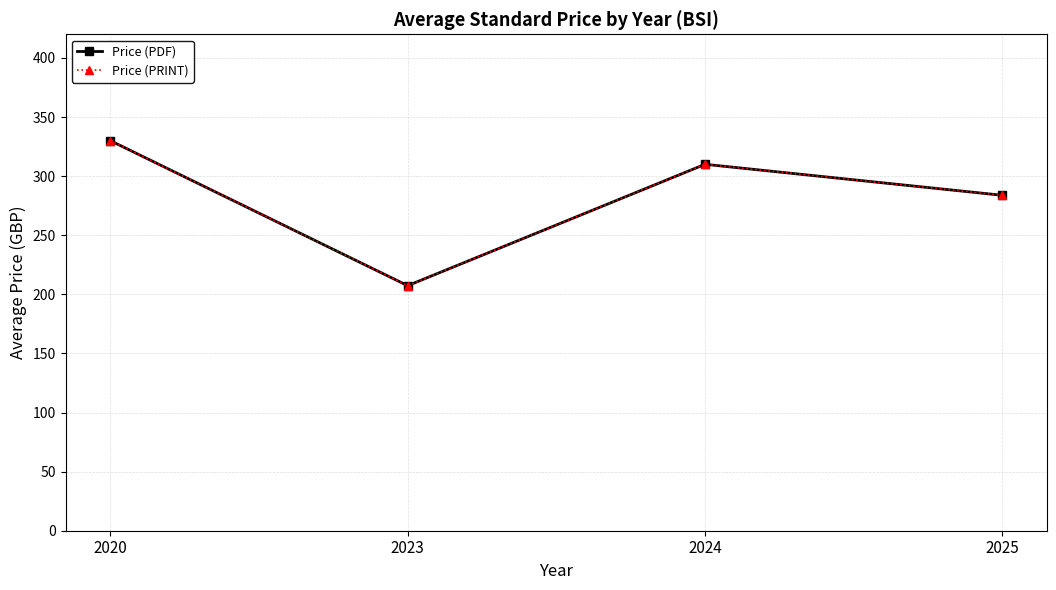

Is this an area chart (filled region under the line)?

No